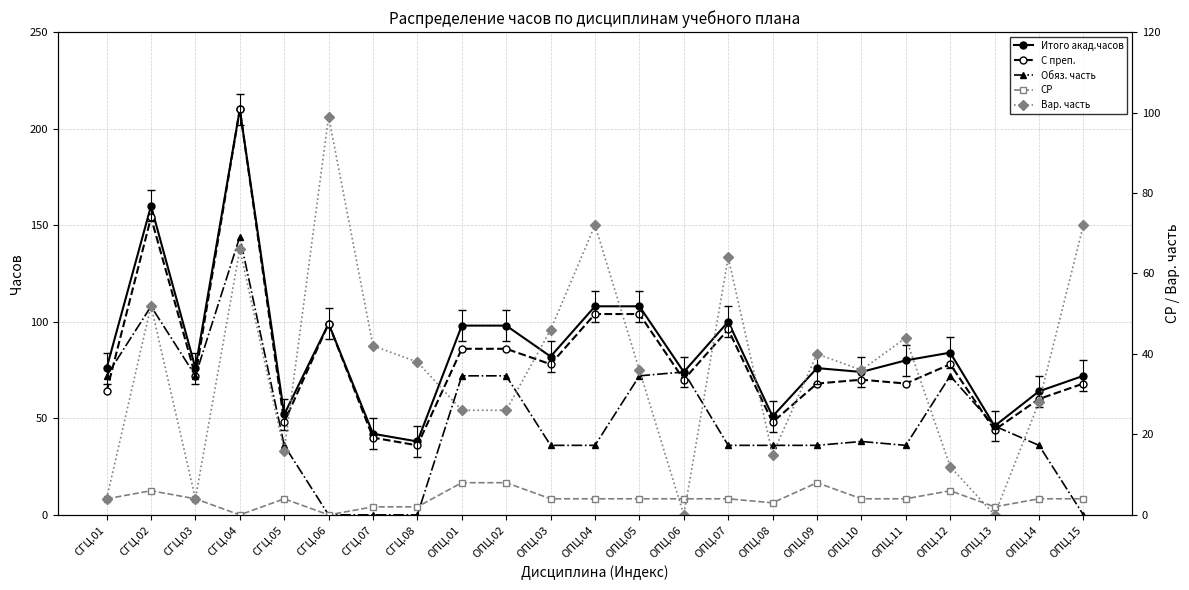

Which label corresponds to the smallest value in the chart?

СГЦ.06